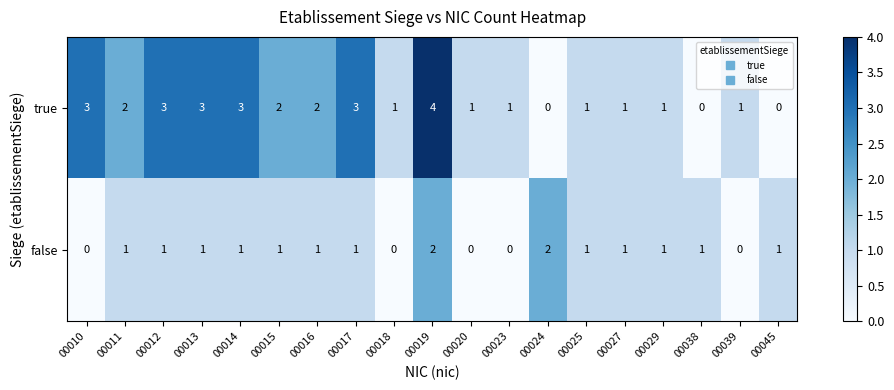

Which category has the highest value across all series?

00019